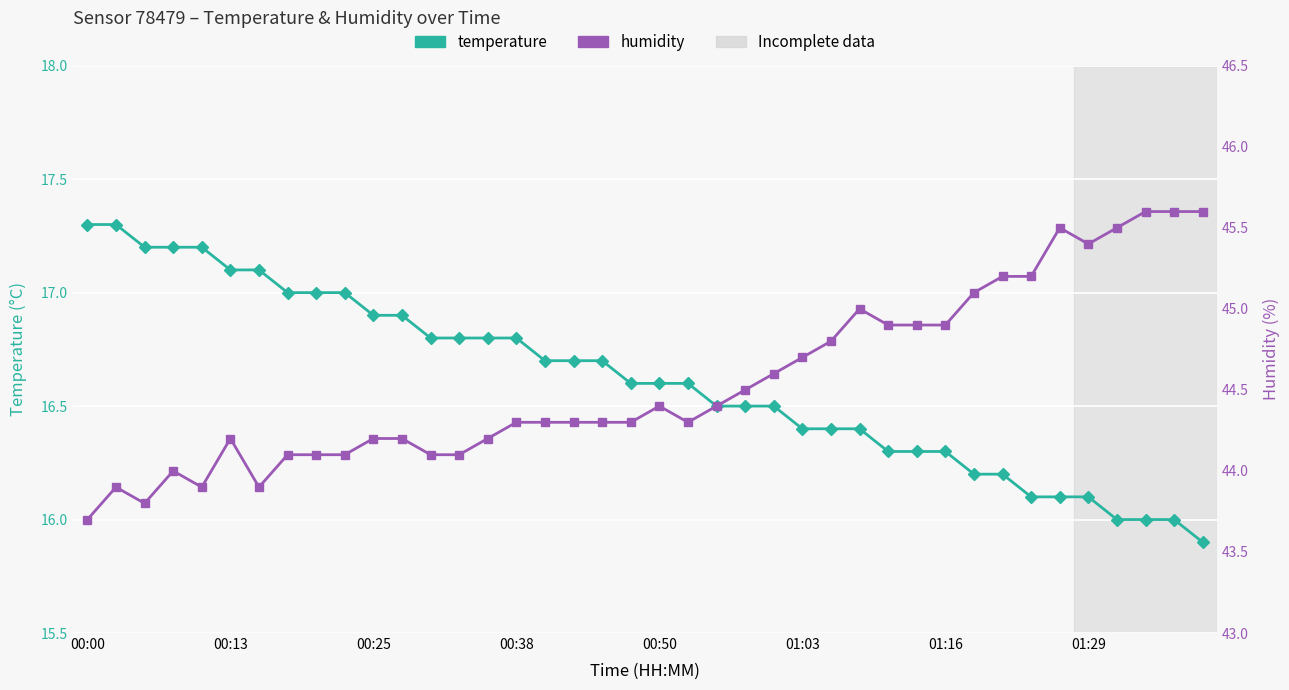

Which series has the largest total across all categories?

humidity